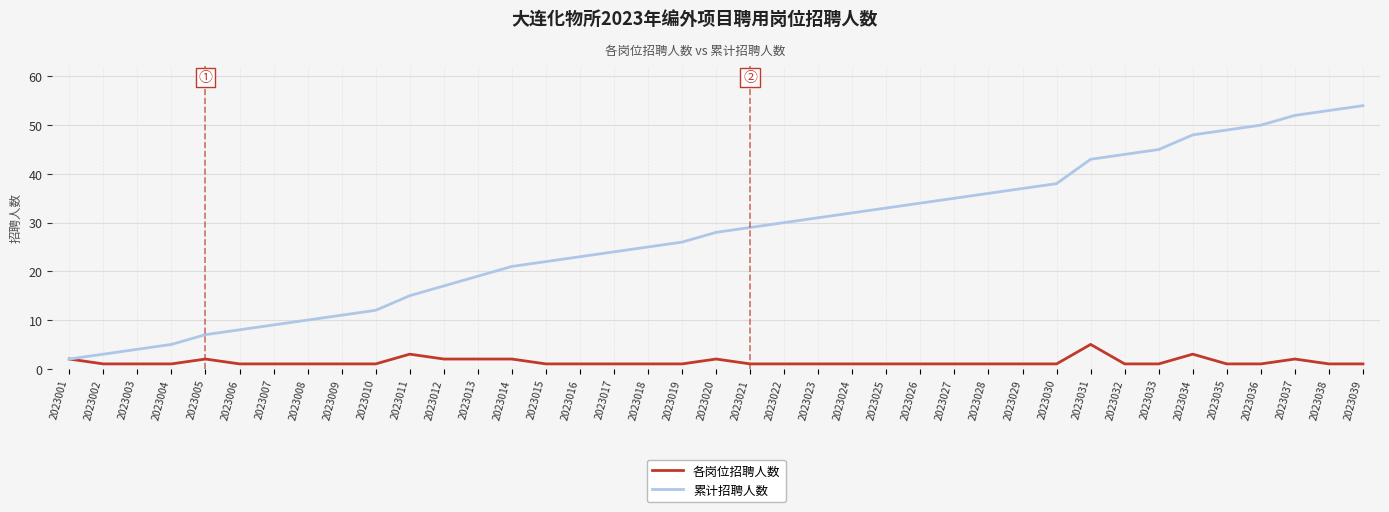

Which series has the largest total across all categories?

累计招聘人数